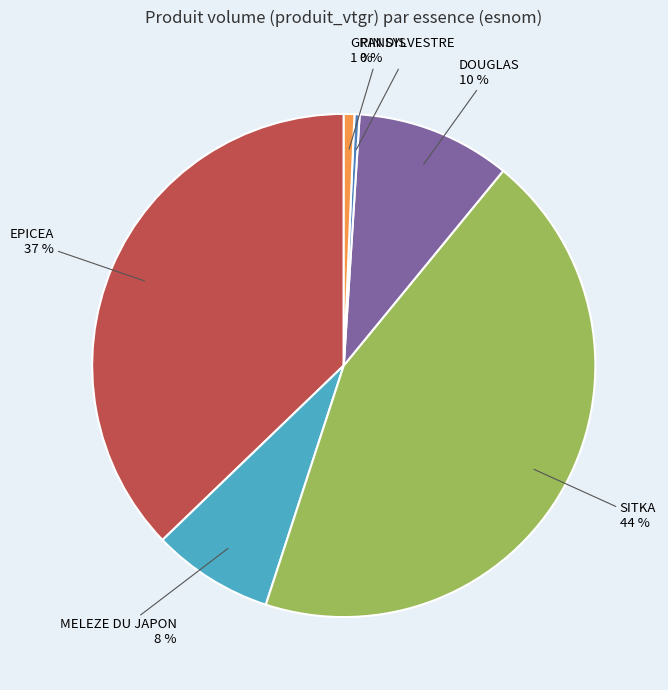

Which has a higher value, GRANDIS or DOUGLAS?

DOUGLAS